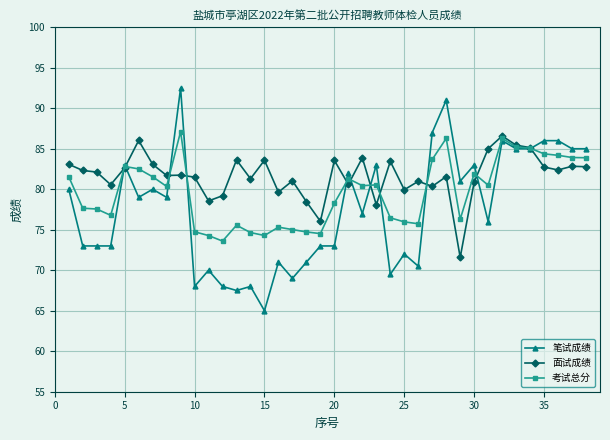

Which series has the largest total across all categories?

面试成绩